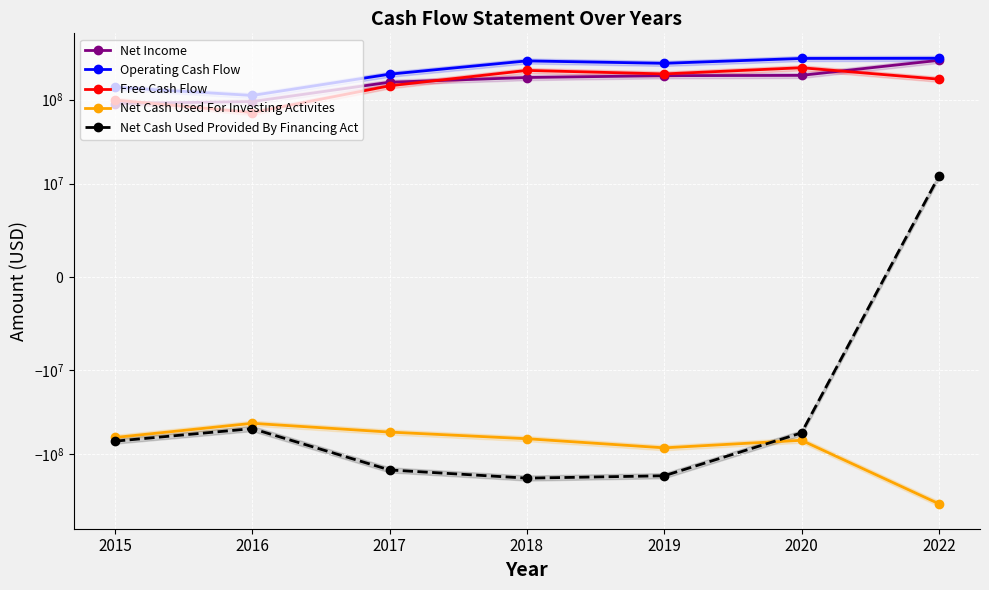

What is the spread (max minus min) of values at 2016?

162300000